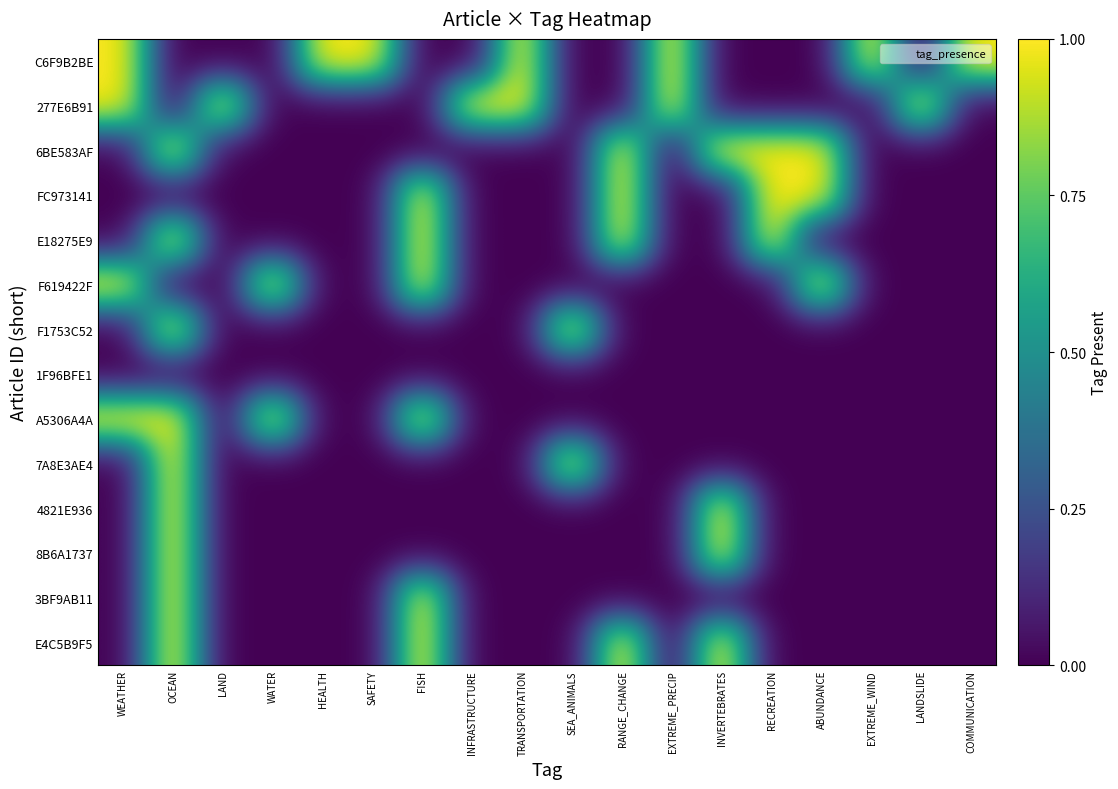

At which category does the chart reach its peak across all series?

WEATHER